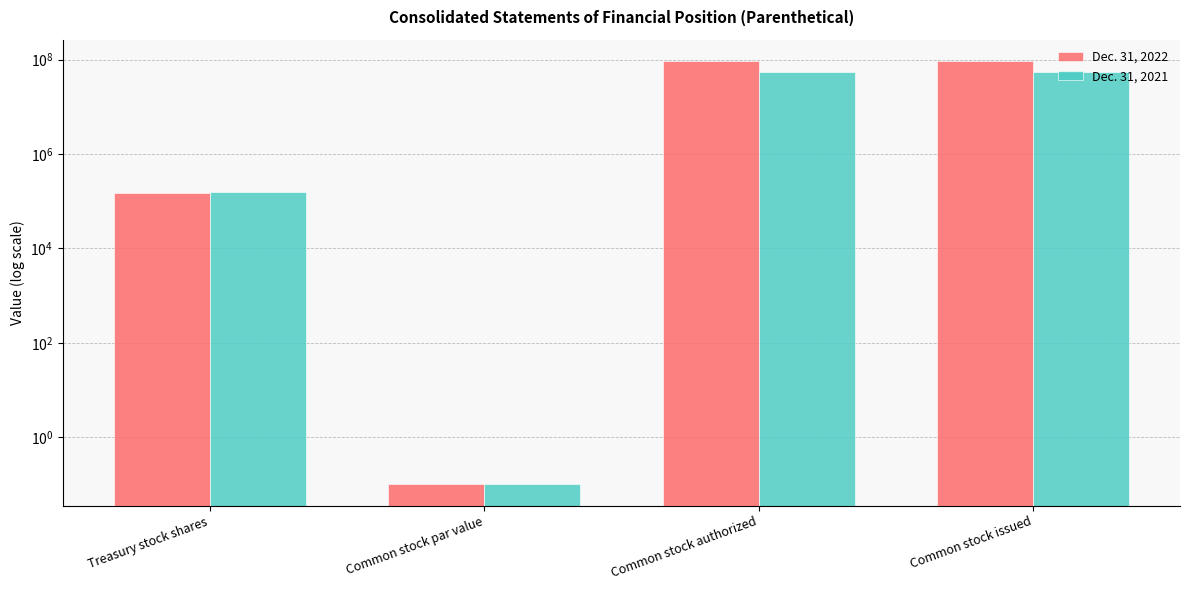

Reading left to right, list all the values displayed in this chart.

Dec. 31, 2022: Treasury stock shares=149793.0	Common stock par value=0.1	Common stock authorized=94137145.0	Common stock issued=94137145.0
Dec. 31, 2021: Treasury stock shares=153631.0	Common stock par value=0.1	Common stock authorized=55095762.0	Common stock issued=55095762.0